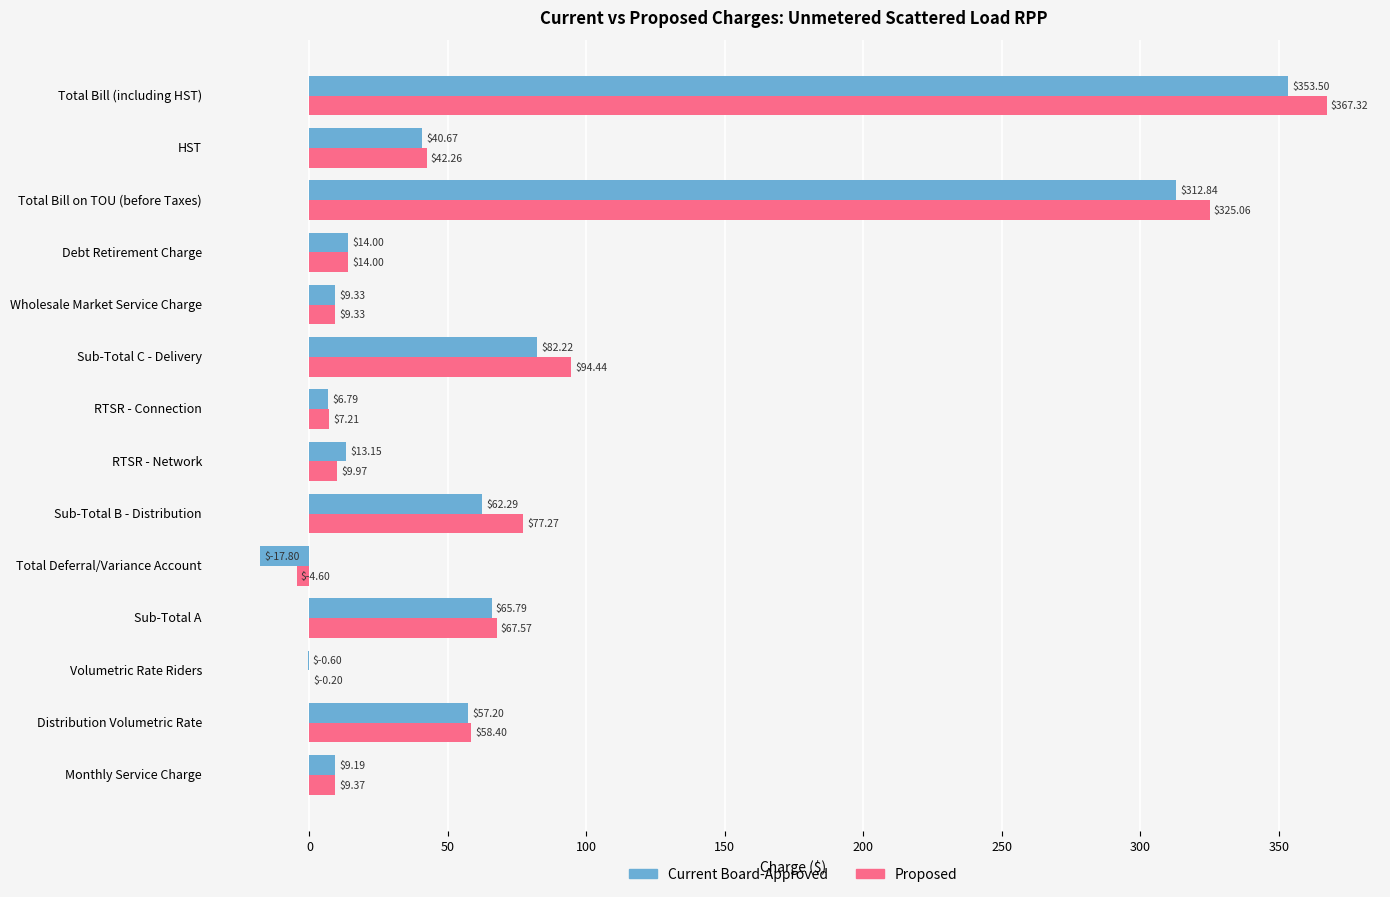

At which category is the sum across all series the highest?

Total Bill (including HST)